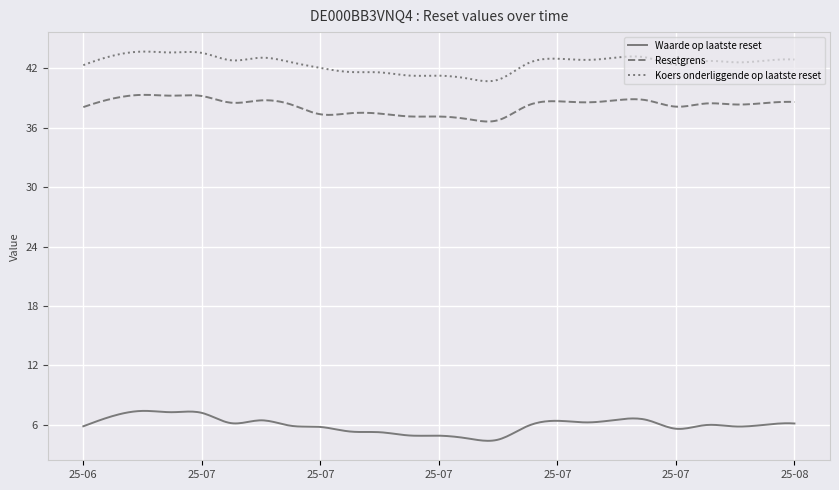

True or false: Waarde op laatste reset and Resetgrens intersect in this chart.

False